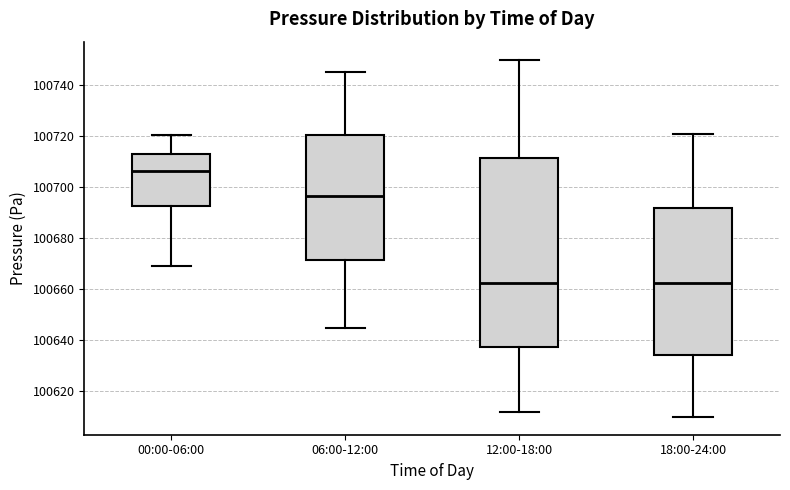

Reading left to right, transcribe this box plot: for each box, give where its median line is, the range the box spans, and where its two whiskers end, as read against the y-axis. The values are not printed on the chart, so give them approximately, as read against the axis.

00:00-06:00: median 100706, box 100692 to 100712, whiskers 100668 to 100720
06:00-12:00: median 100696, box 100672 to 100720, whiskers 100646 to 100746
12:00-18:00: median 100662, box 100638 to 100712, whiskers 100612 to 100750
18:00-24:00: median 100662, box 100634 to 100692, whiskers 100610 to 100722